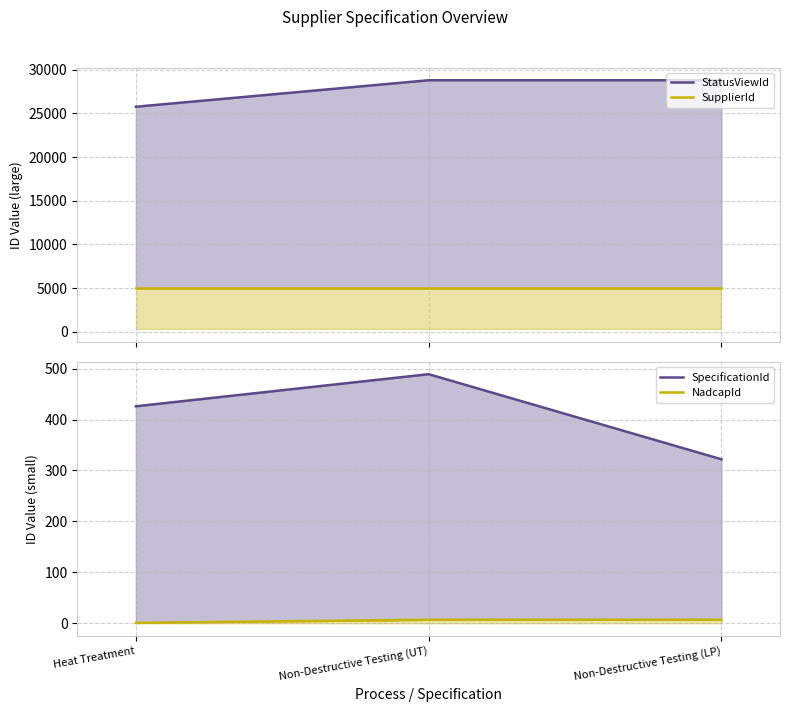

Which series has the largest total across all categories?

StatusViewId